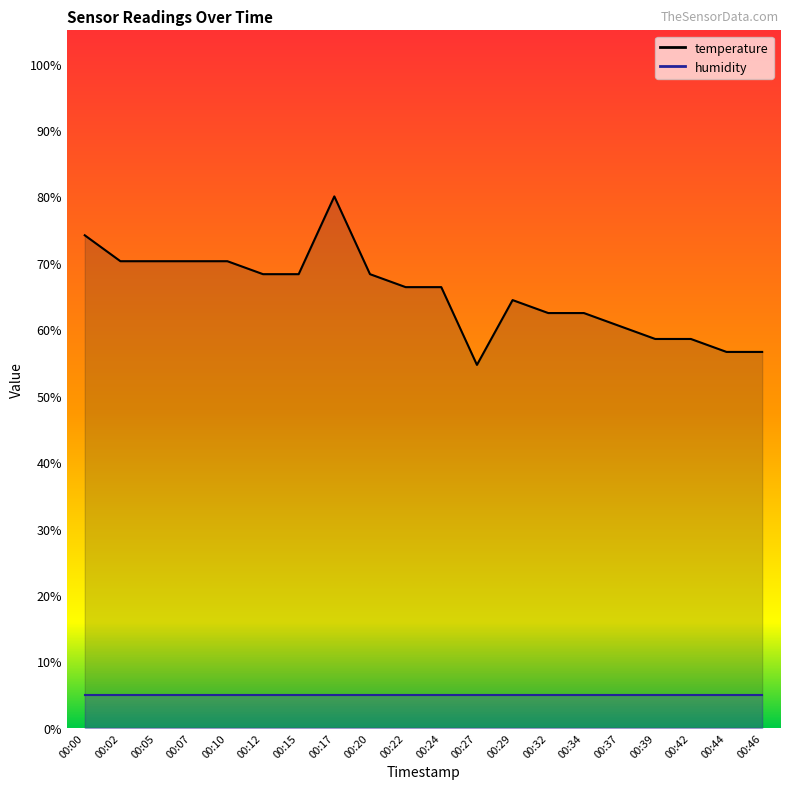

What is the sum of all values?

1307.3